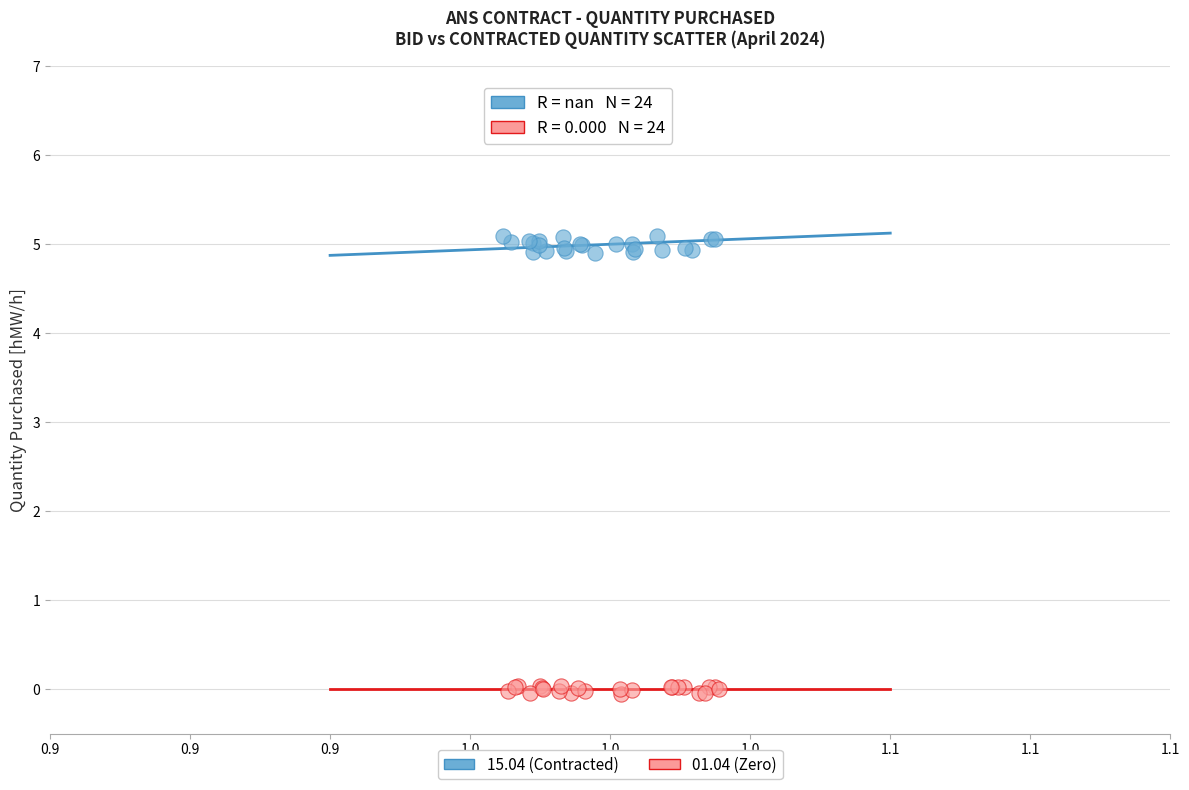

Which series has the largest Y range (max minus min)?

15.04 (Contracted)